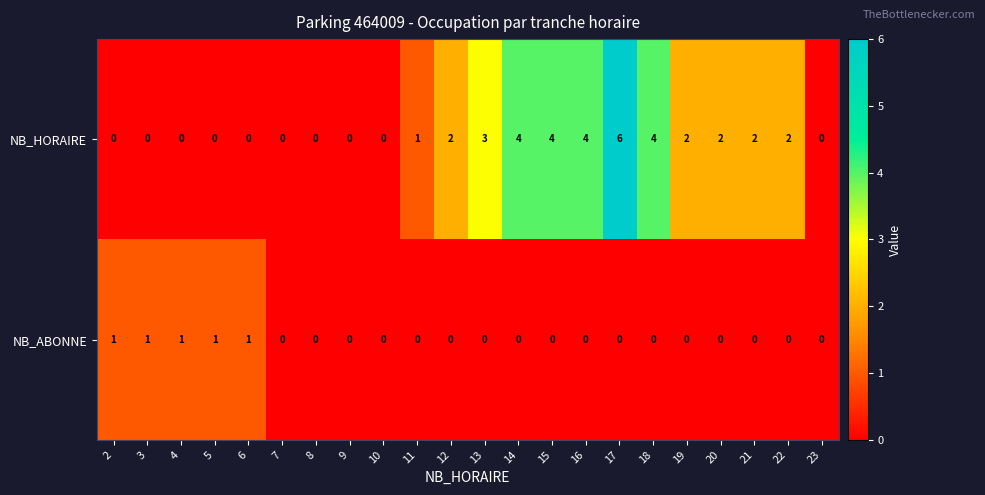

Where is NB_HORAIRE nearest to the value 3?

13